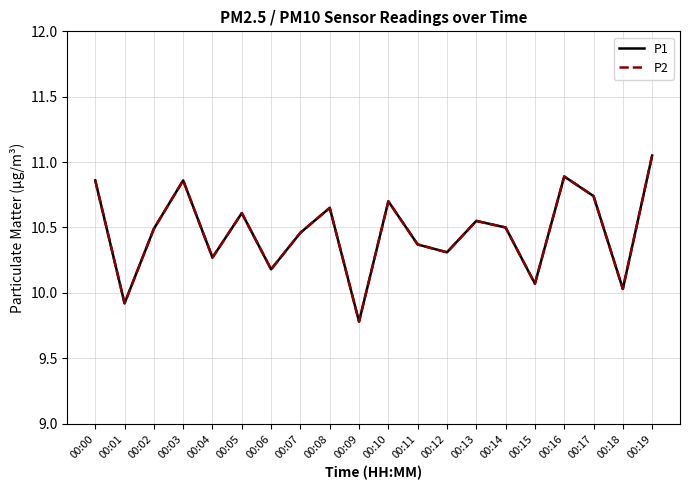

What is the sum of the P2 values at 00:17 and 00:16?

21.6